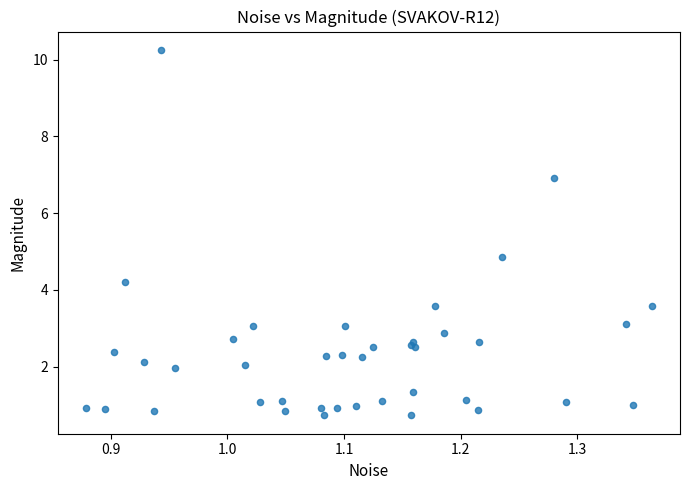

What Y value in the scatter plot is closest to 5?

4.9